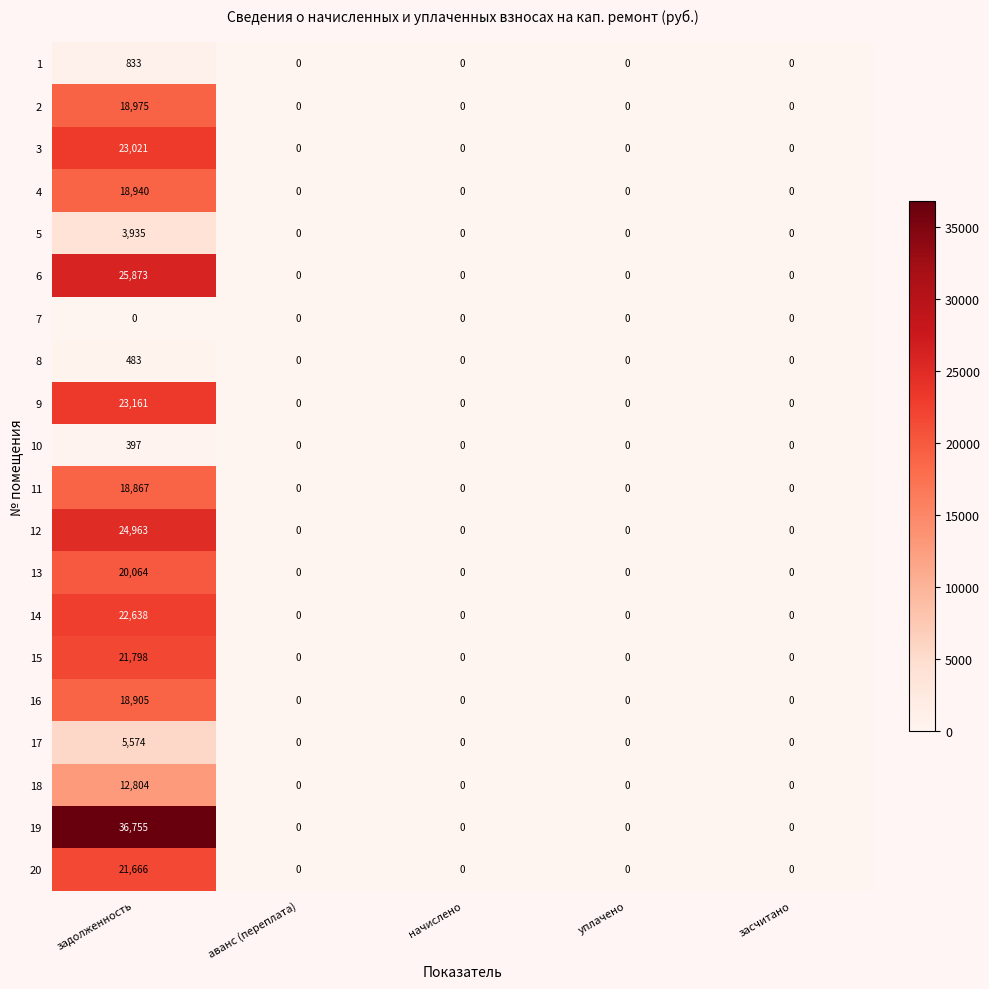

What is the average value of the 13 series?

4013